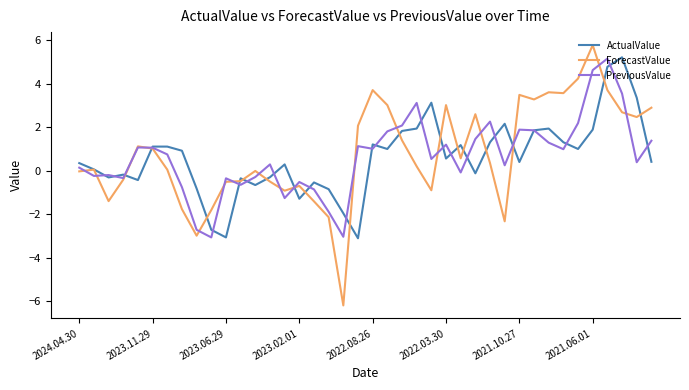

What is the maximum value shown in the chart?

5.8